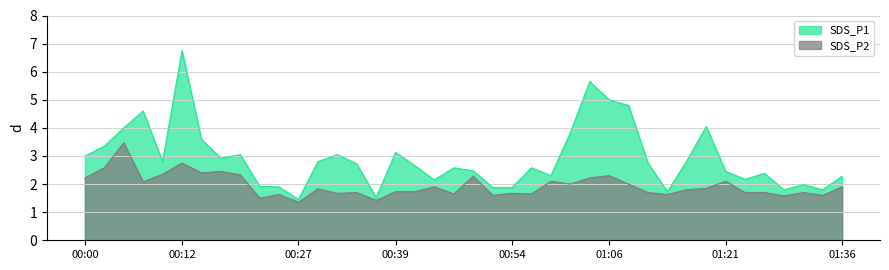

What is the difference between the maximum and minimum values in the SDS_P2 series?

2.1